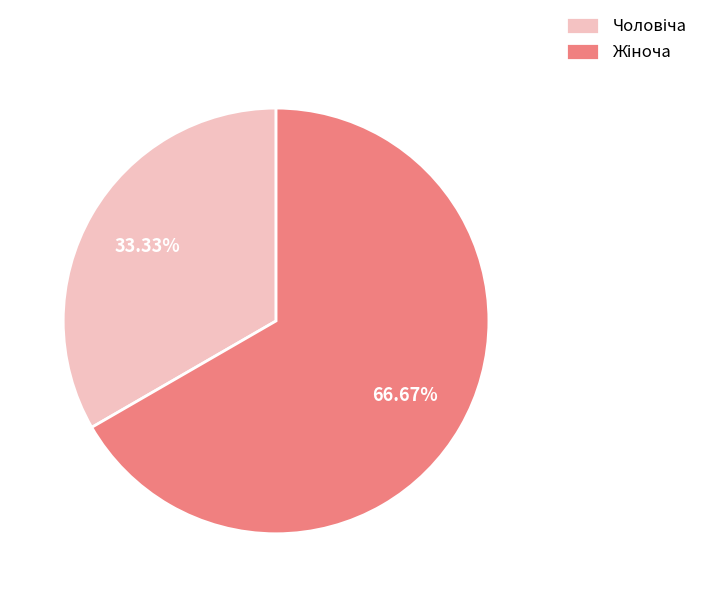

Count the number of slices in the pie.

2